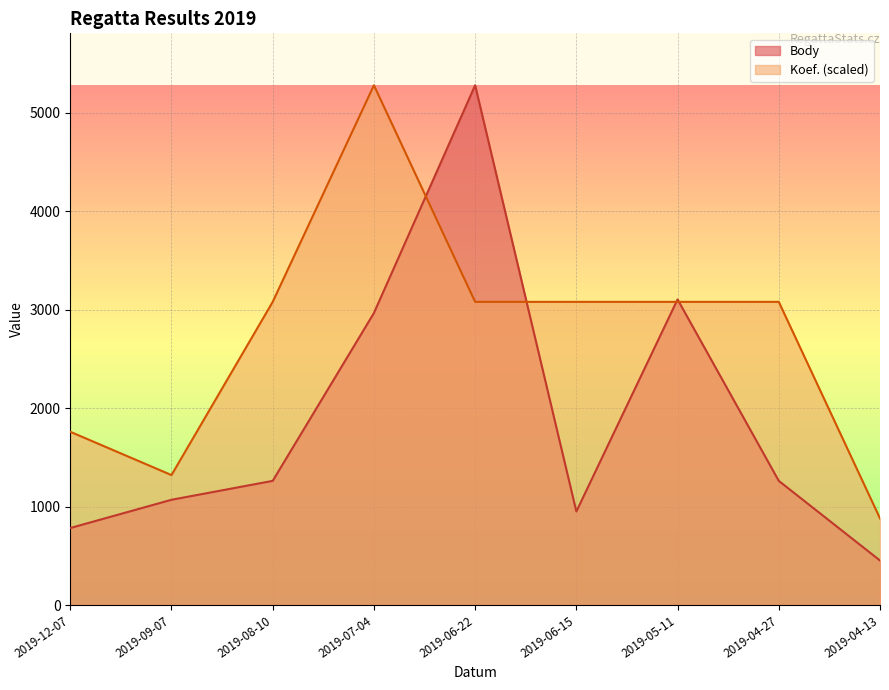

At which category does Body reach its first local valley?

2019-06-15